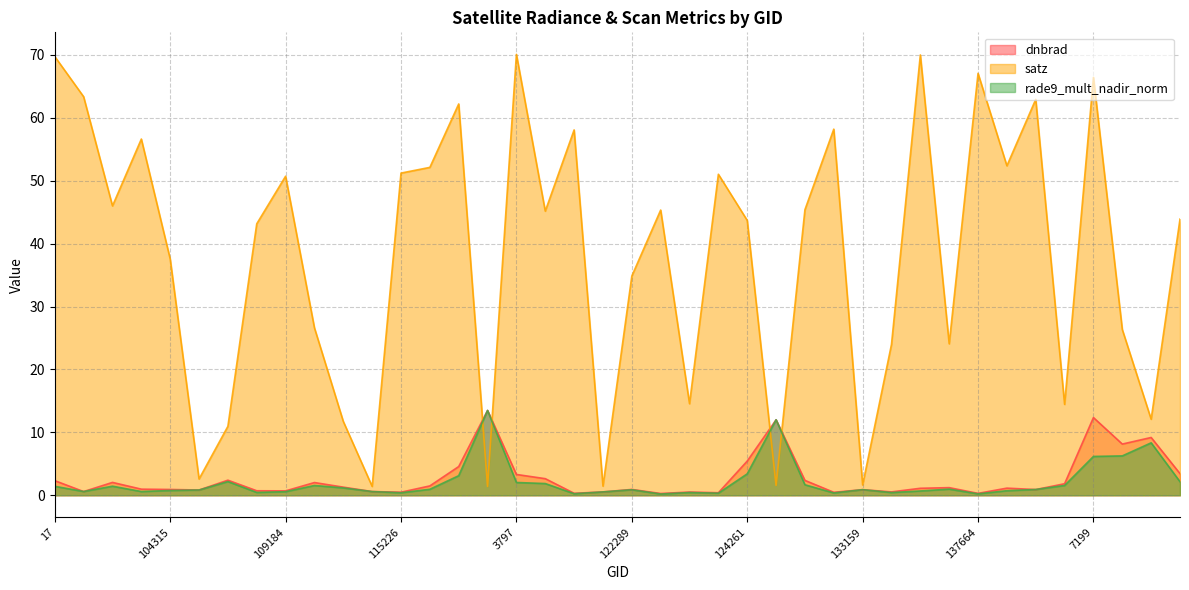

Where is satz nearest to the value 35?

122289